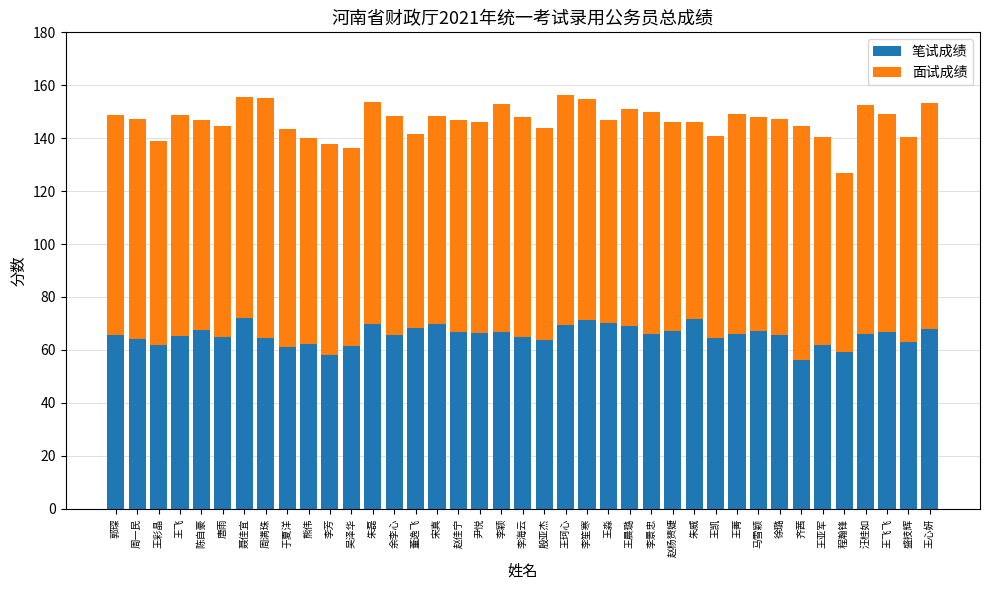

What is the total value across all series at 赵杨赟婕?

146.1